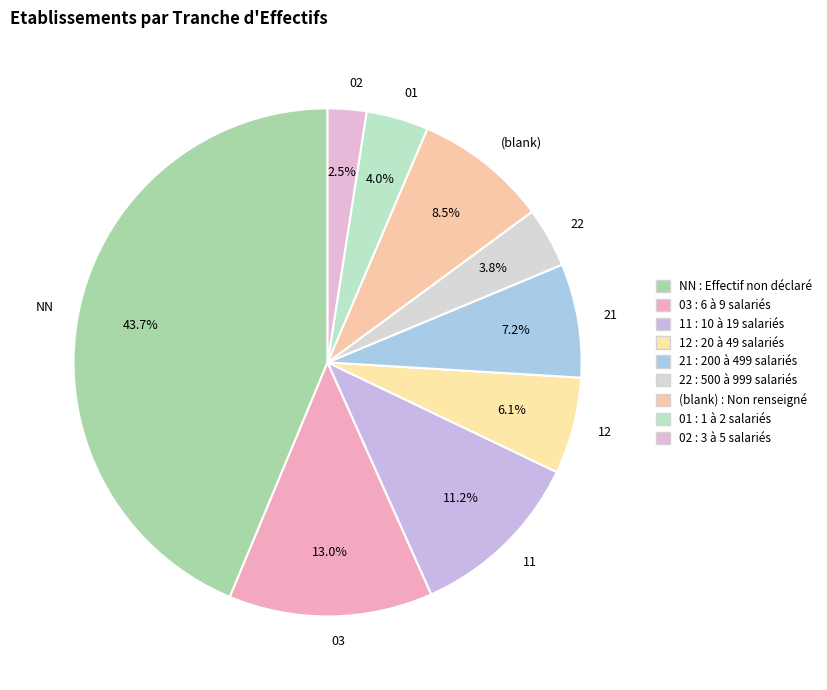

What is the largest slice in the pie chart?

NN